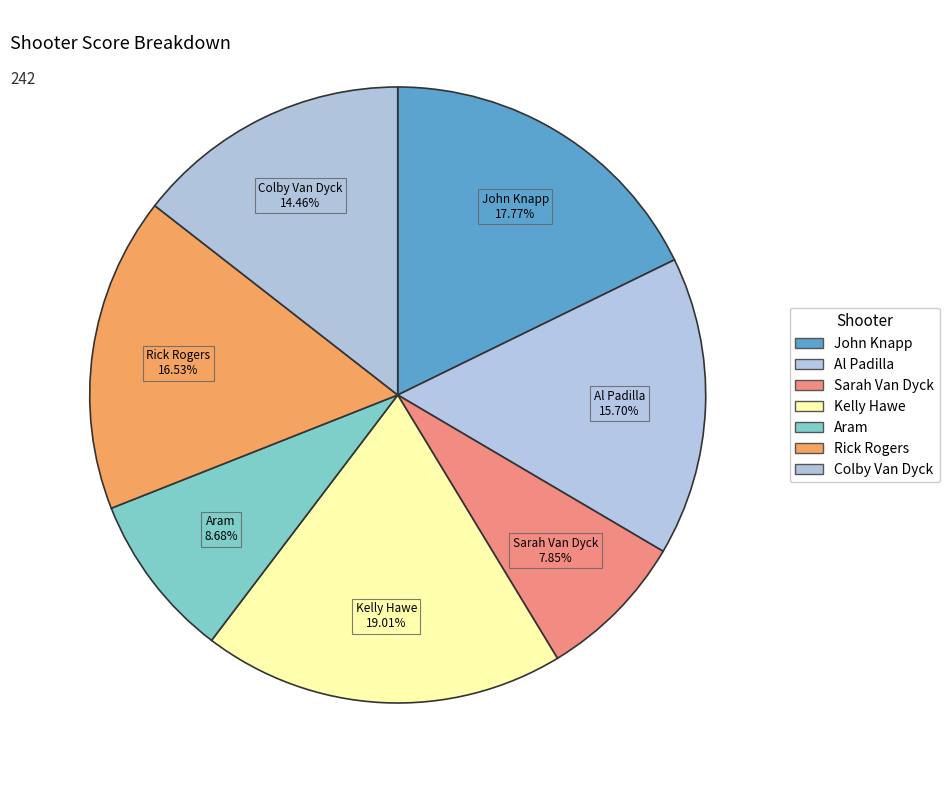

The Sarah Van Dyck slice represents 8% of the pie. True or false?

True